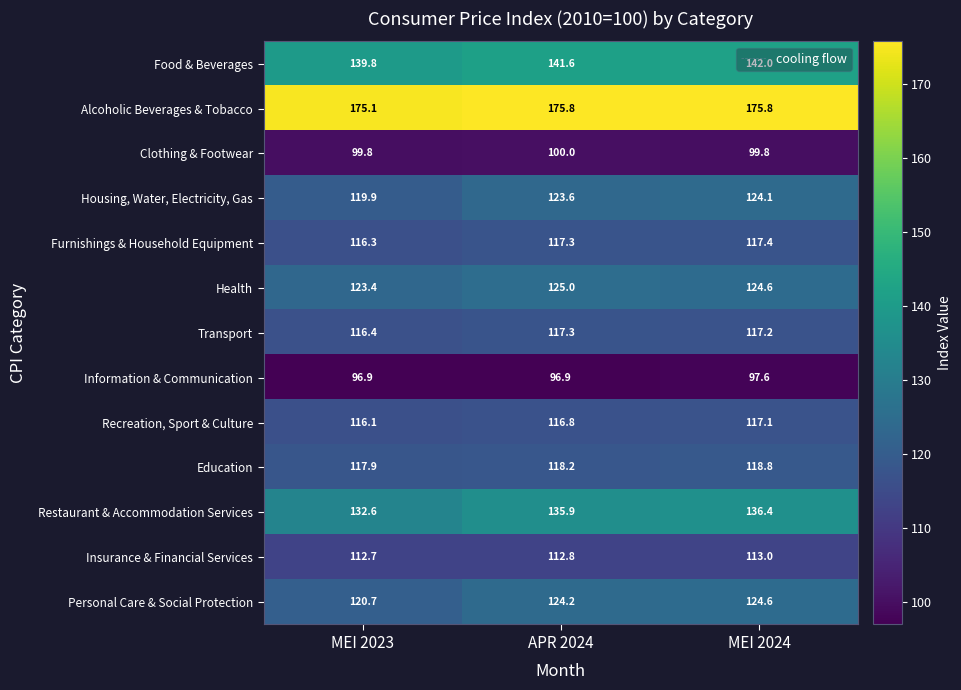

At which category is the sum across all series the highest?

MEI 2024